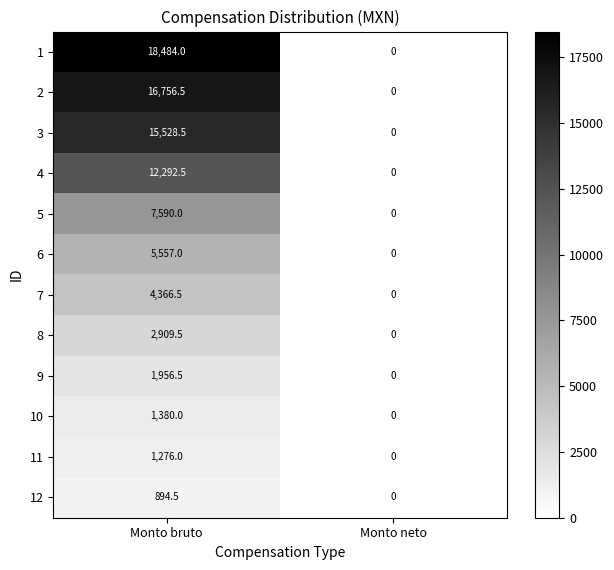

Which series has the largest total across all categories?

1